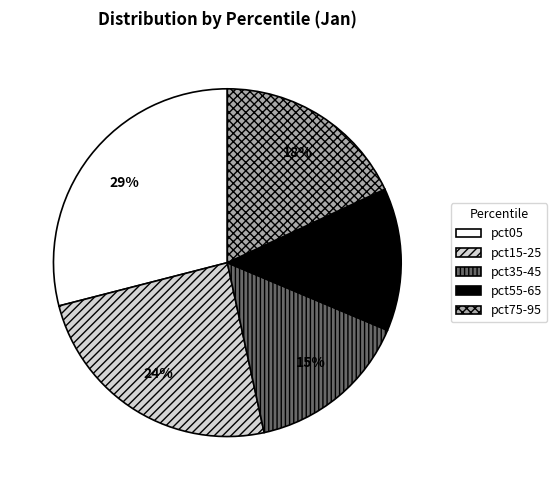

To the nearest percent, what is the difference between the largest and smallest slice percentages?

16%